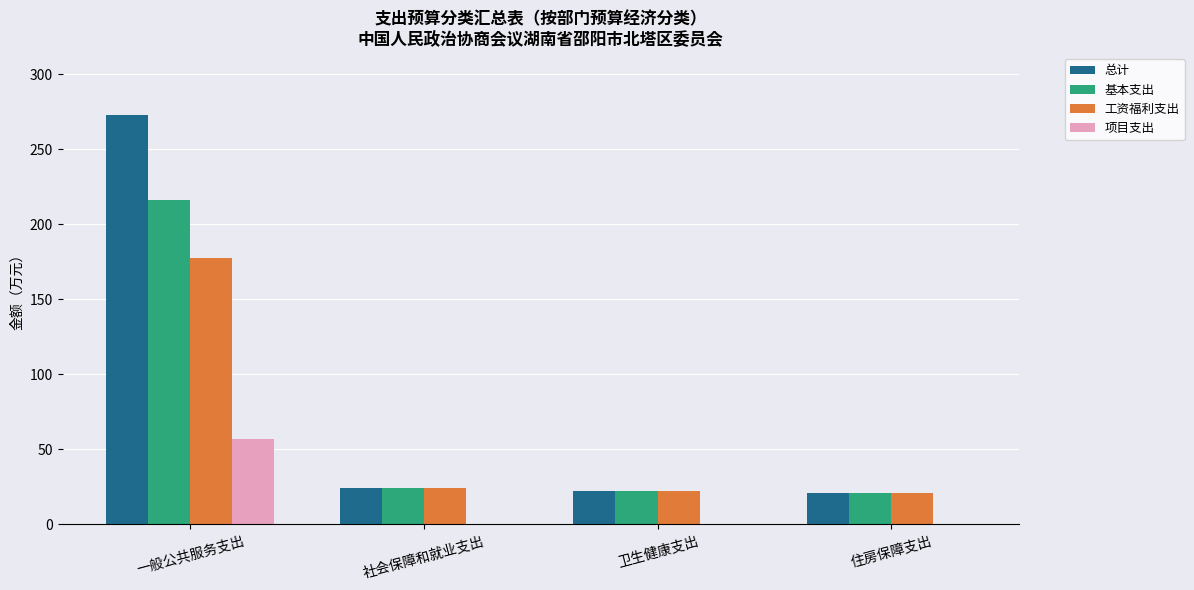

What is the maximum value shown in the chart?

273.0